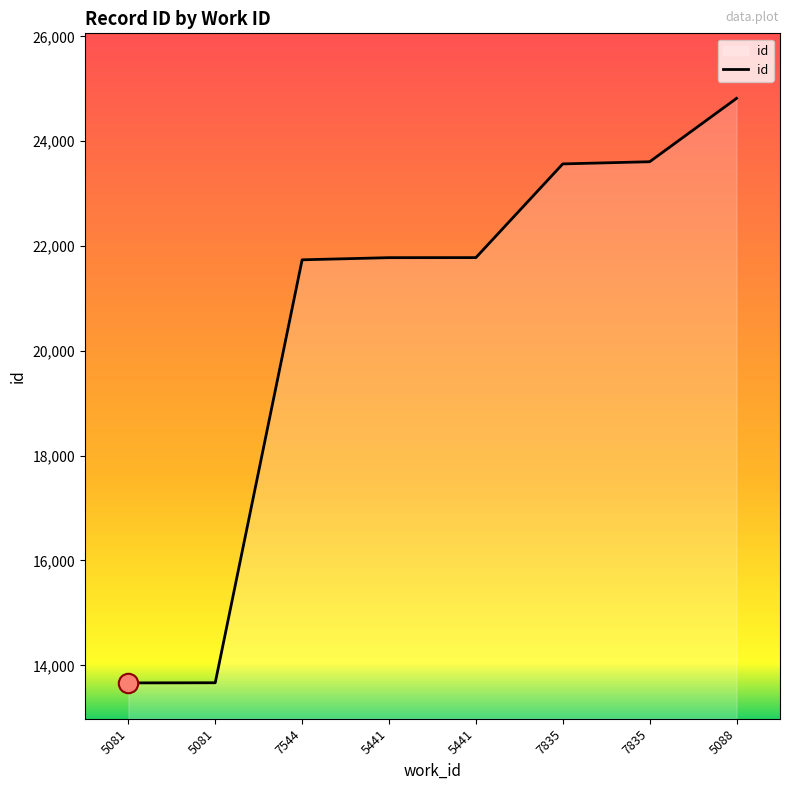

Which has a higher value, 7835 or 5441?

7835